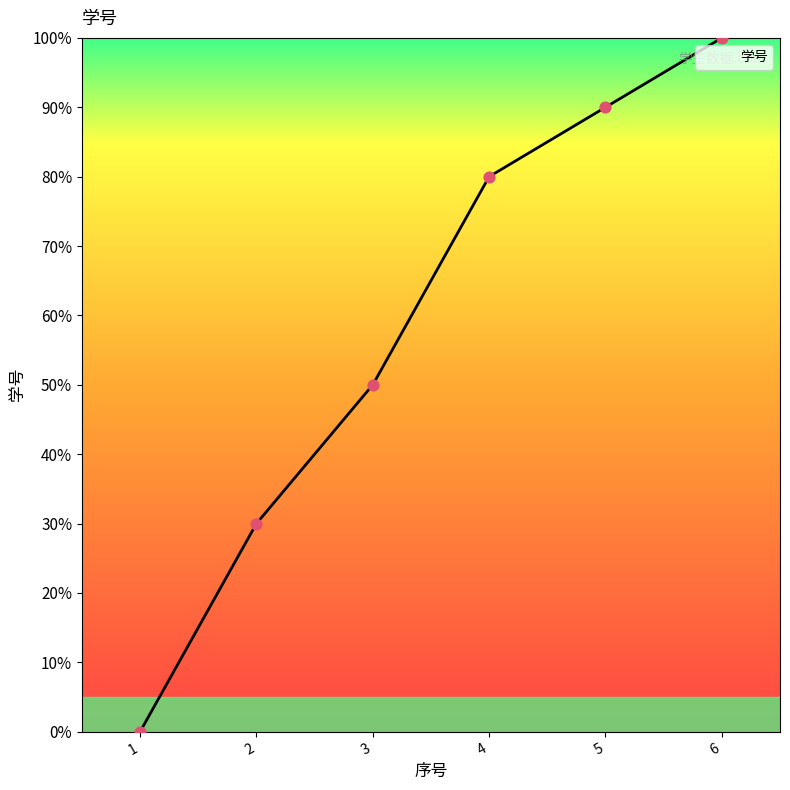

What is the change in value from 3 to 5?

+40